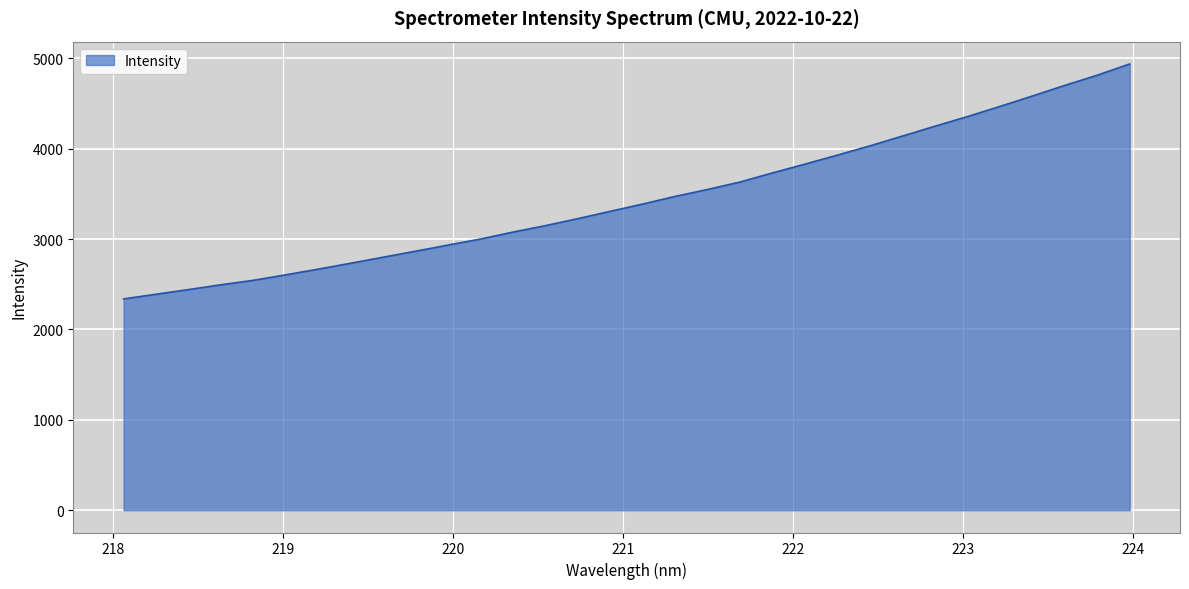

True or false: there are more than 2 points higher than both neighbors.

False